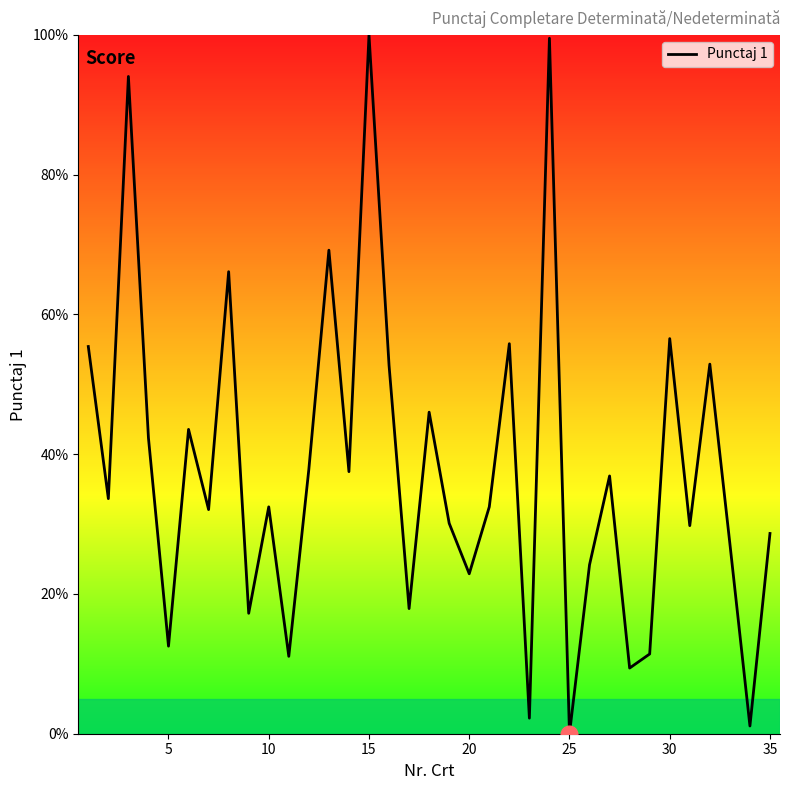

Does the chart display data point markers on the line(s)?

No